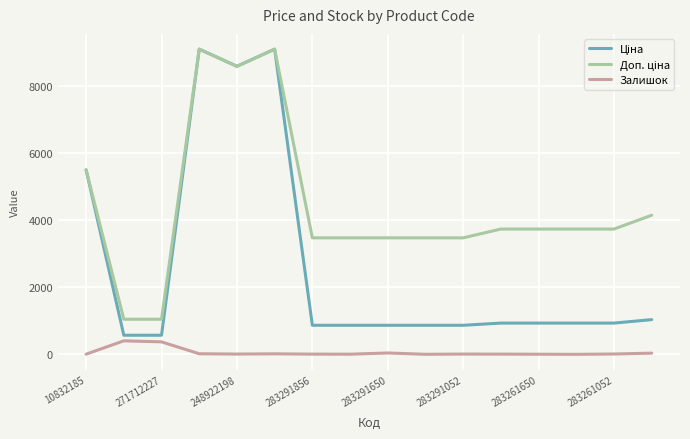

What is the minimum value shown in the chart?

3.0